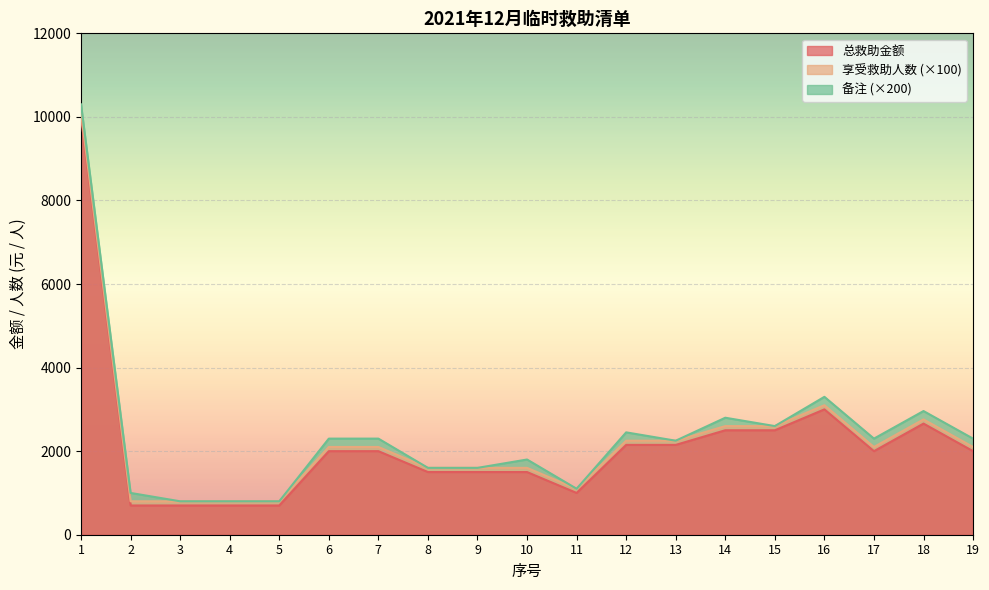

Does the chart display data point markers on the line(s)?

No